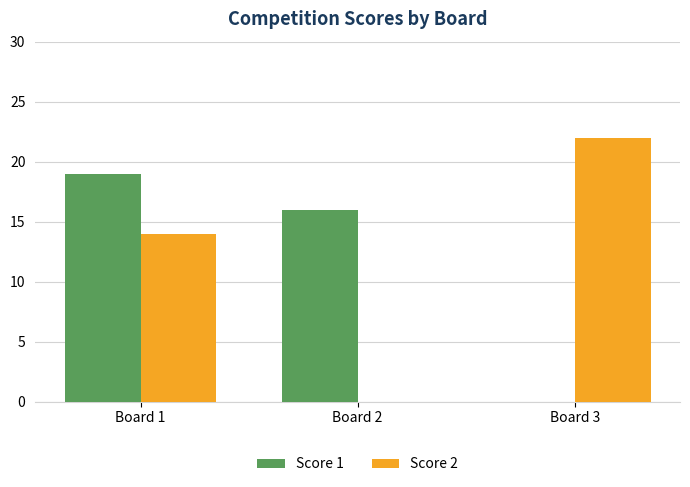

Count the number of categories in the chart.

3